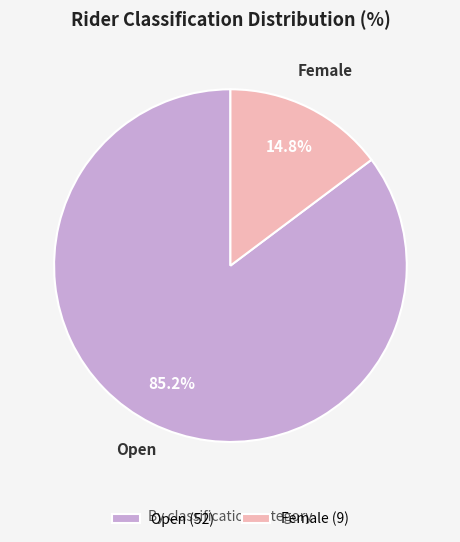

Which category has the smallest portion of the pie?

Female